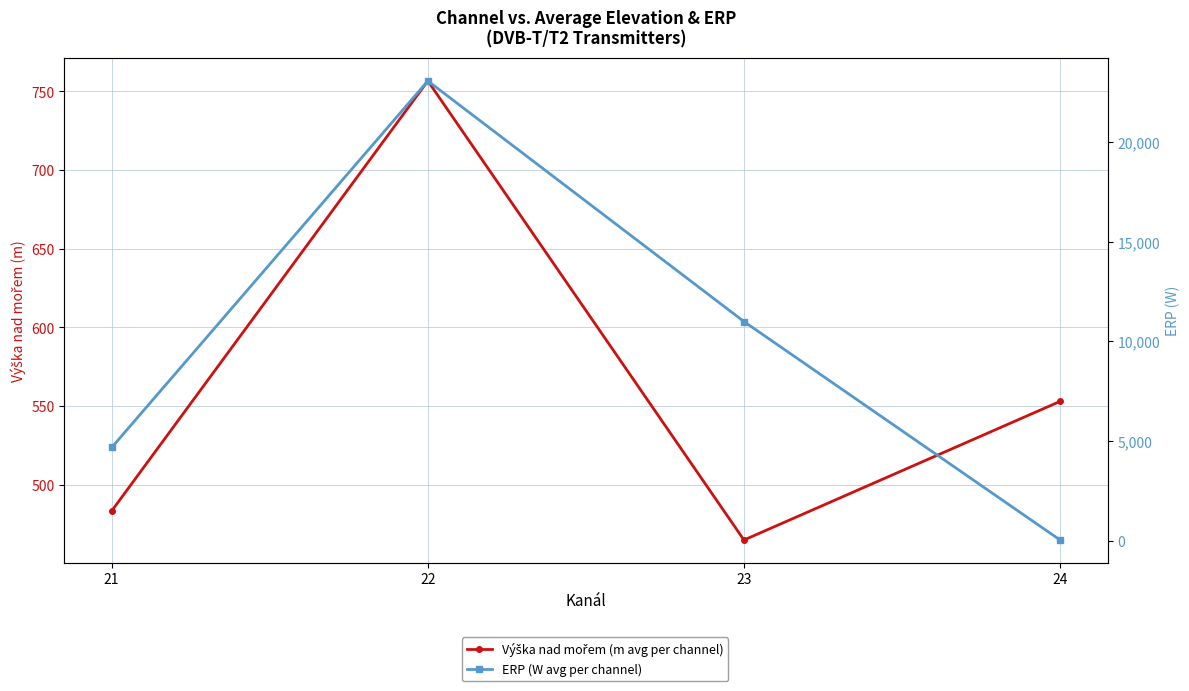

Is the value of Výška nad mořem (m avg per channel) at 24 greater than the value of ERP (W avg per channel) at 21?

No